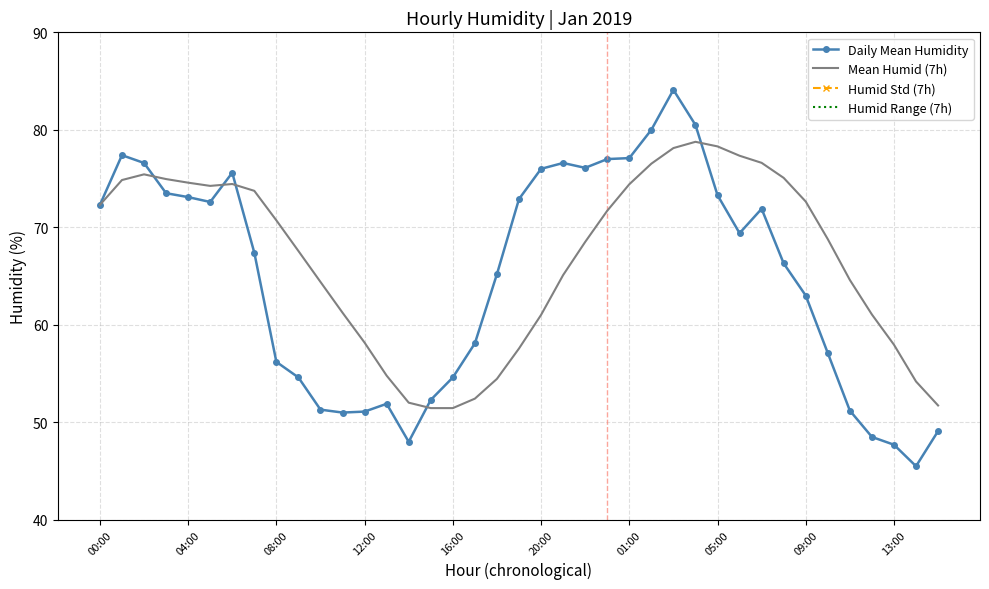

What are all the series names shown in the legend?

Daily Mean Humidity, Mean Humid (7h), Humid Std (7h), Humid Range (7h)